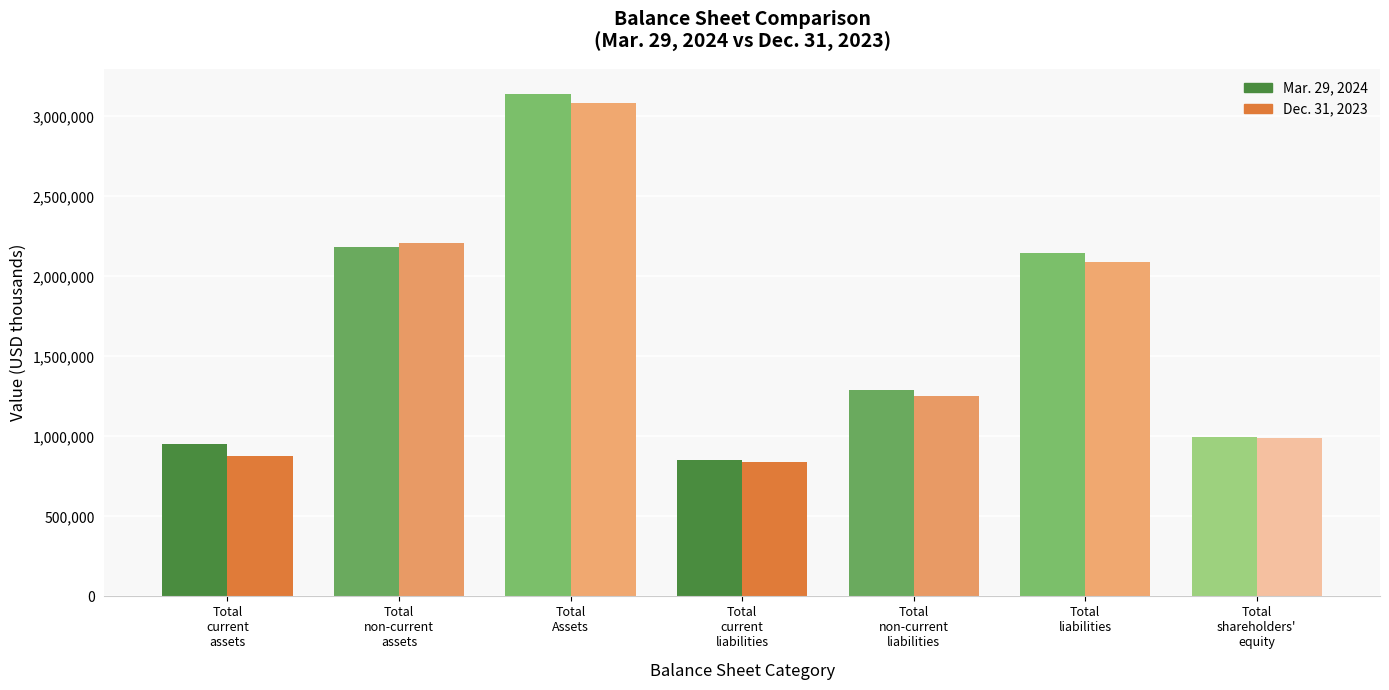

Reading left to right, transcribe all the data shown in this chart.

Mar. 29, 2024: 953575	2186116	3139691	852735	1293220	2145955	993736
Dec. 31, 2023: 874869	2207031	3081900	840201	1250899	2091100	990800